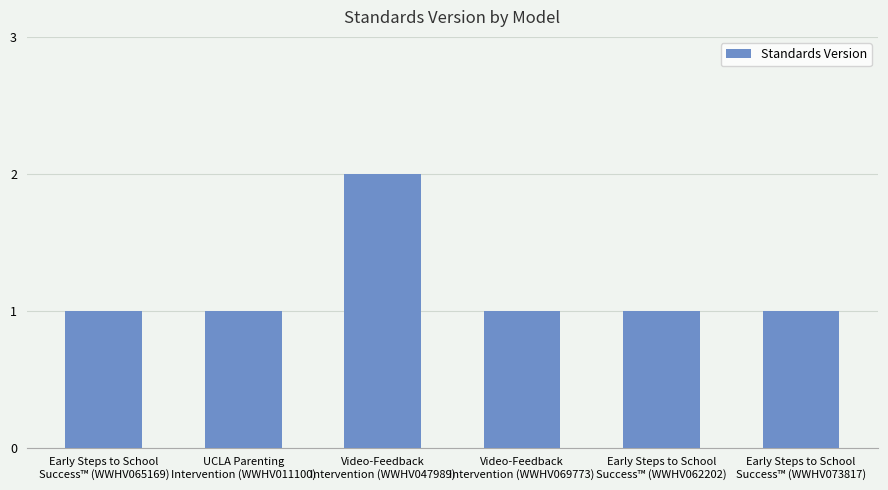

Count the number of categories in the chart.

6